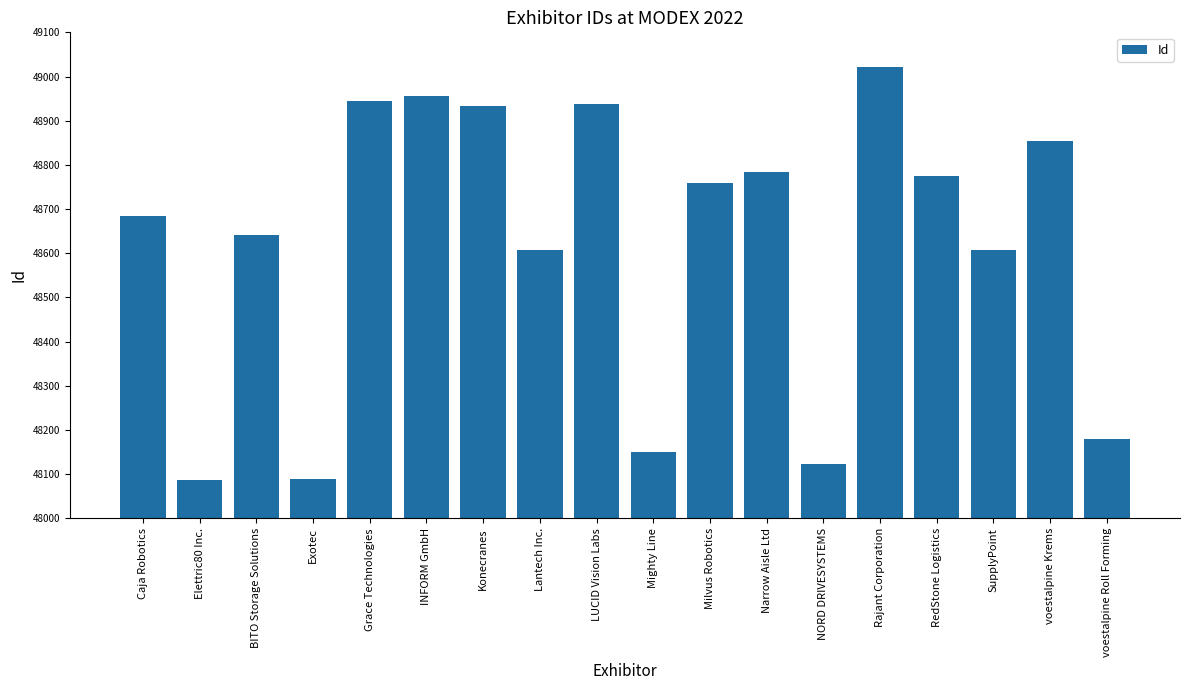

What is the label of the 14th bar from the right?

Grace Technologies